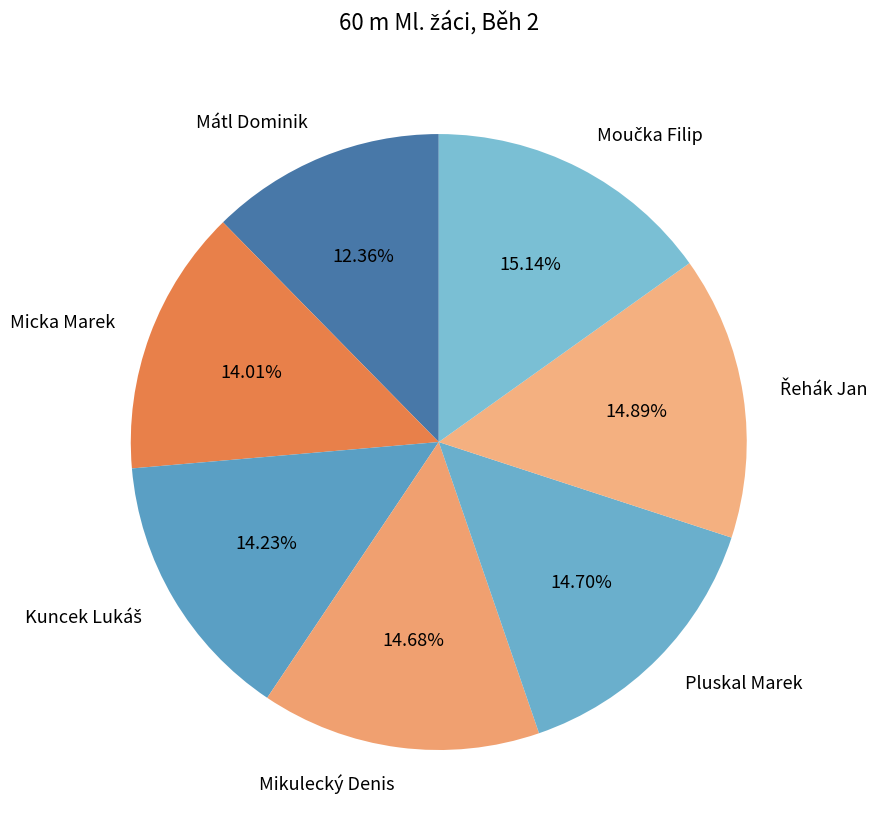

To the nearest percent, what portion does Mikulecký Denis represent?

15%